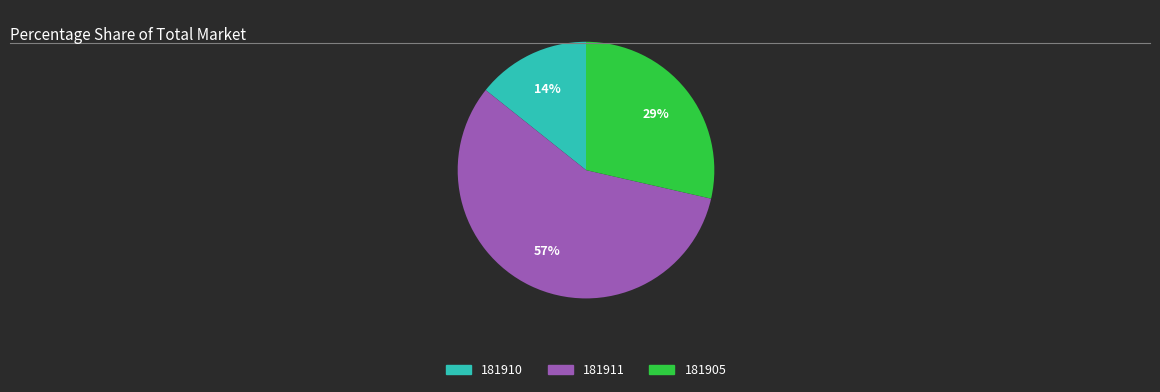

Combined, do 181911 and 181905 account for over 50%?

Yes